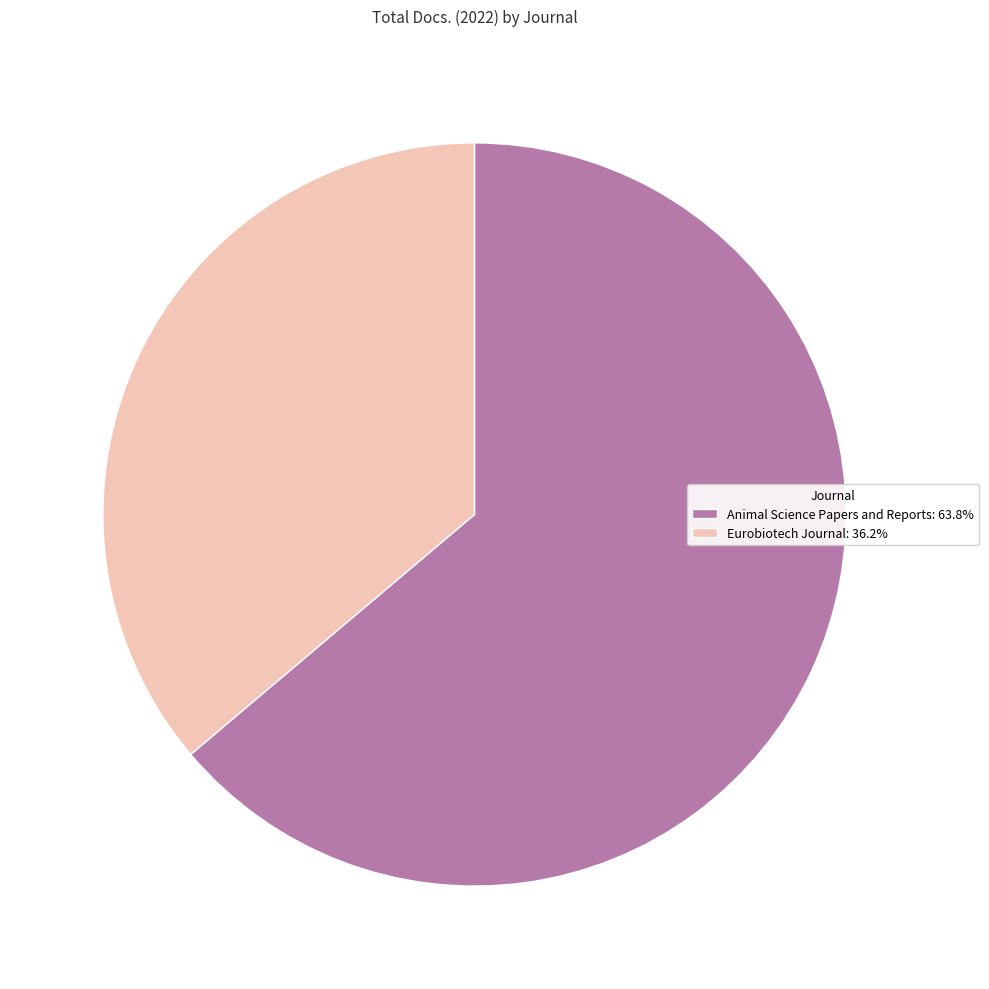

Which slice is the smallest?

Eurobiotech Journal